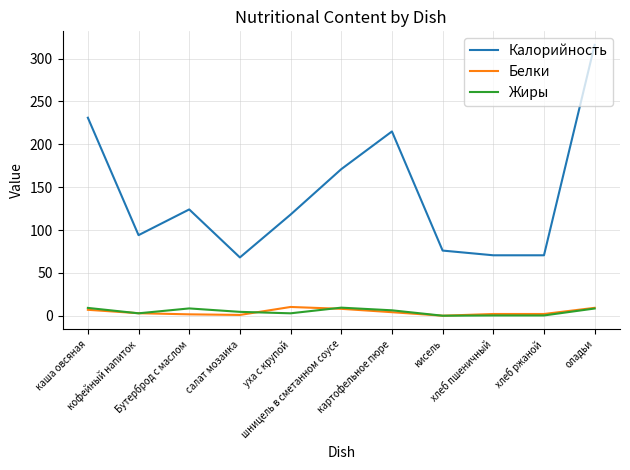

Which series has the largest total across all categories?

Калорийность